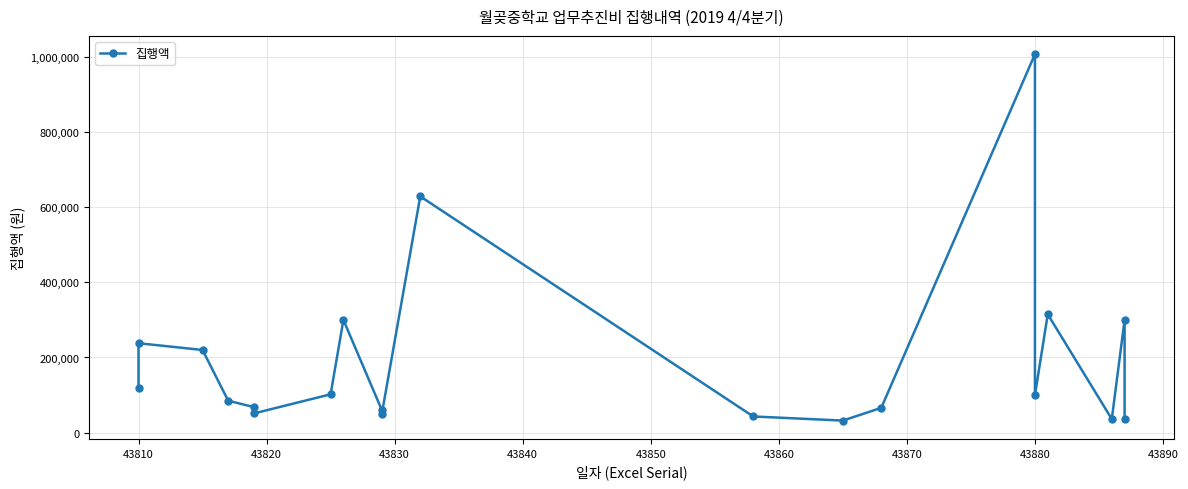

True or false: the data has more than 2 interior local peaks.

True